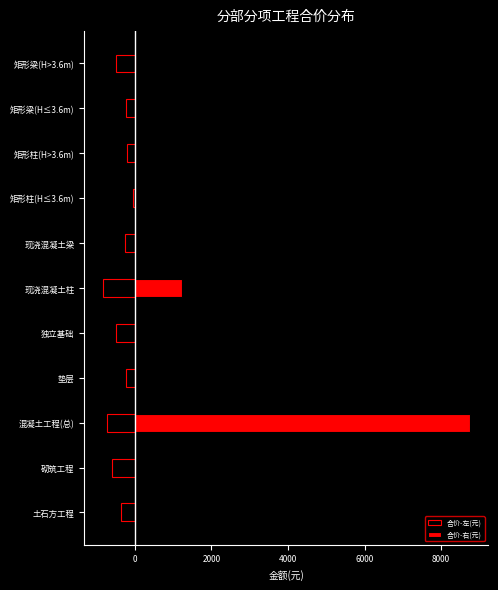

How many values in the 合价-左(元) series exceed -366?

5